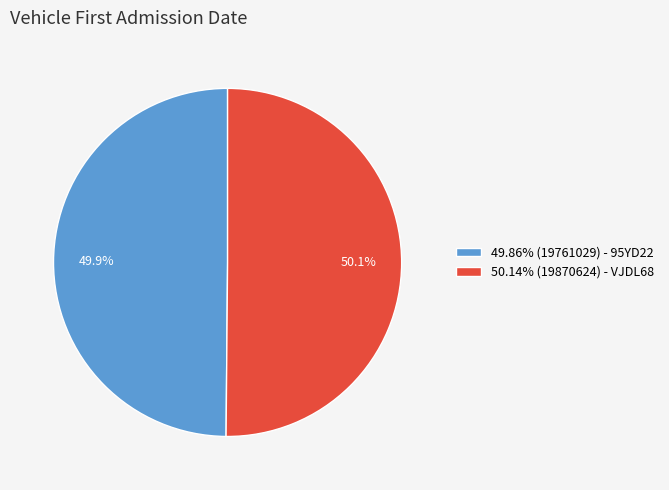

Is there a majority slice in this chart?

Yes